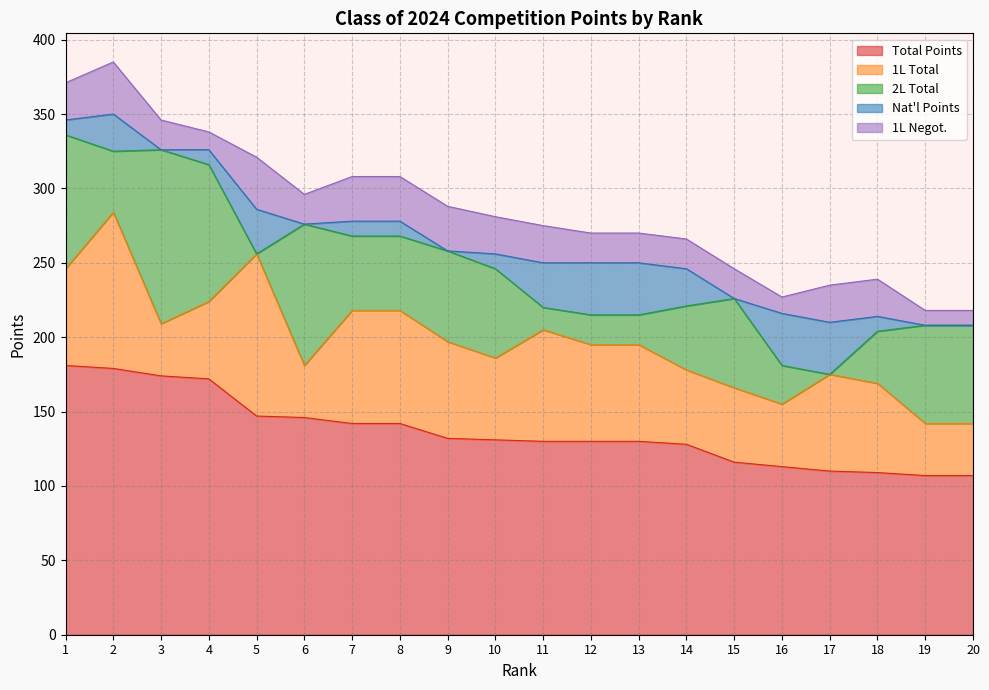

Does the chart have visible grid lines?

Yes